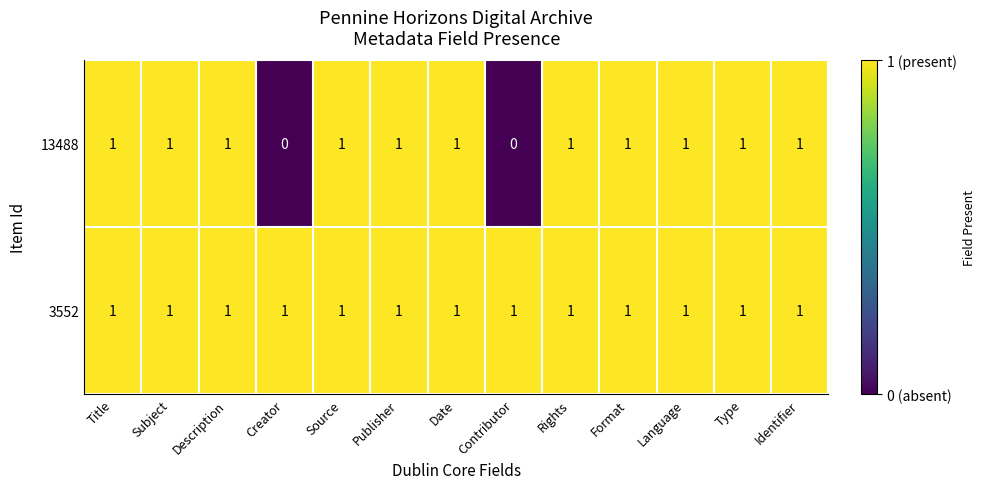

Rank the series by their average value, from lowest to highest.

13488, 3552